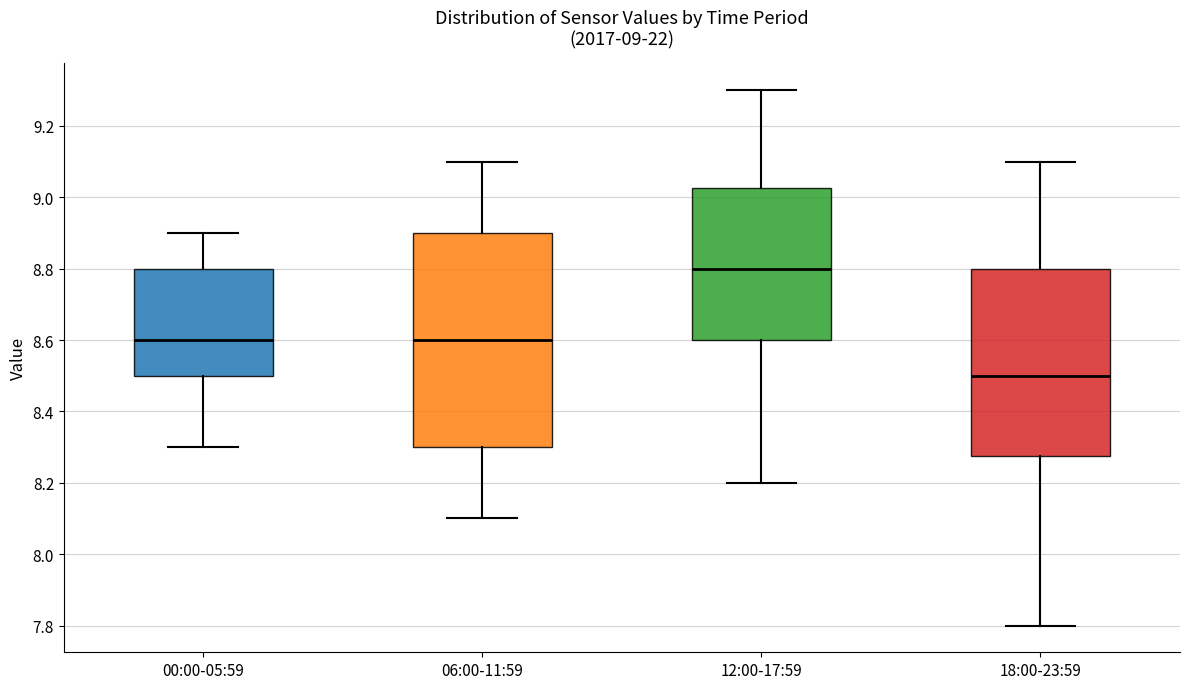

Which box is the tallest, from its lower edge to its upper edge?

06:00-11:59